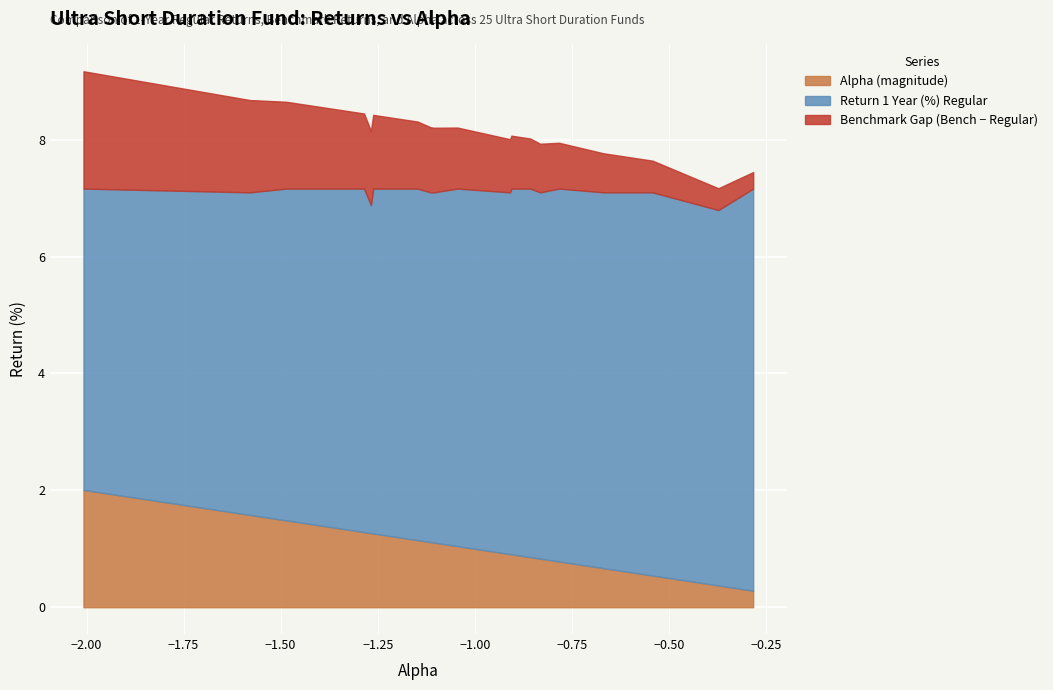

True or false: Return 1 Year (%) Regular and Return 1 Year (%) Benchmark intersect in this chart.

False